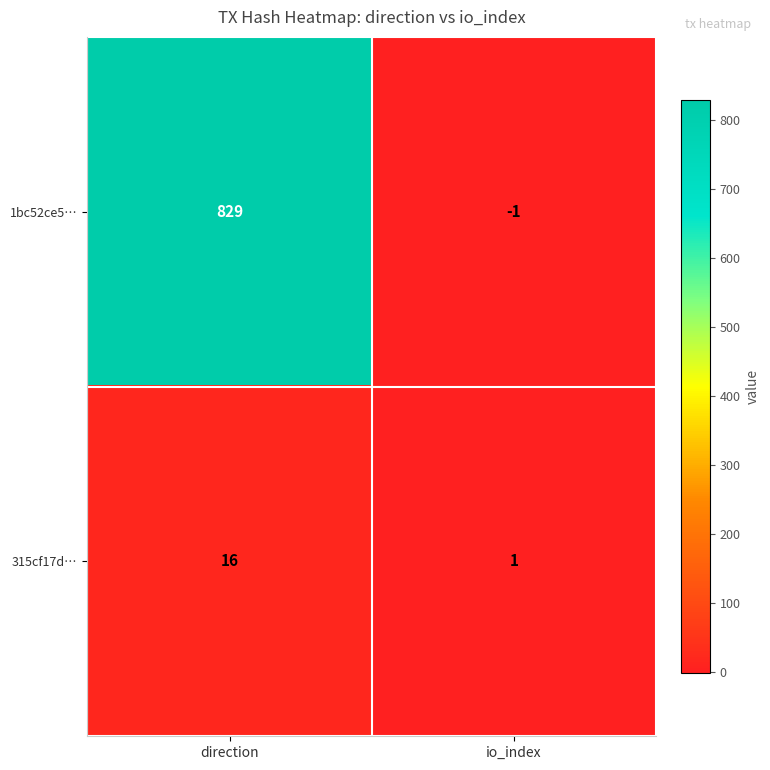

What is the difference between the maximum and minimum values in the 1bc52ce5… series?

830